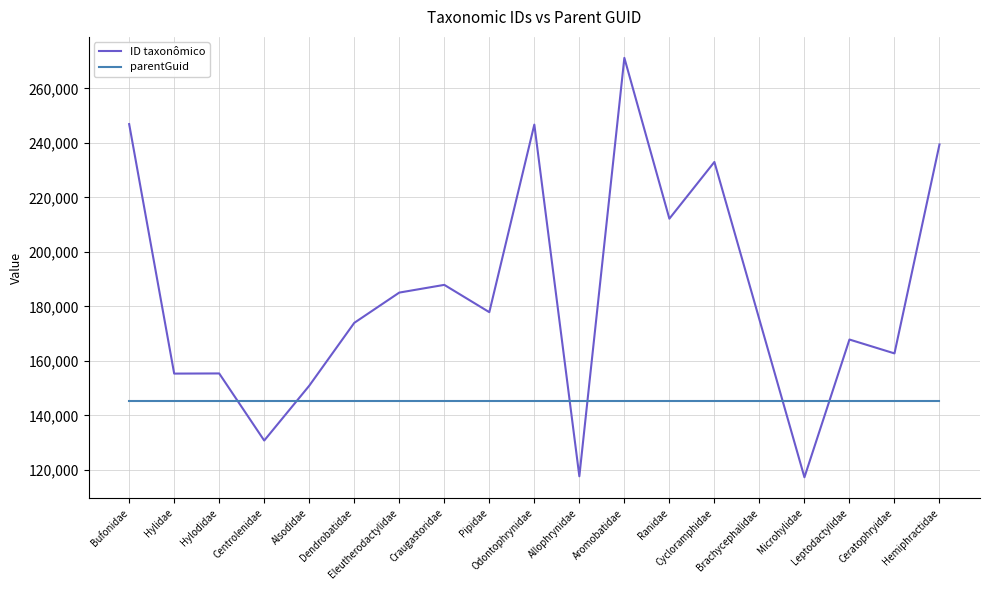

What is the difference between the second highest and second lowest values in the ID taxonômico series?

129290